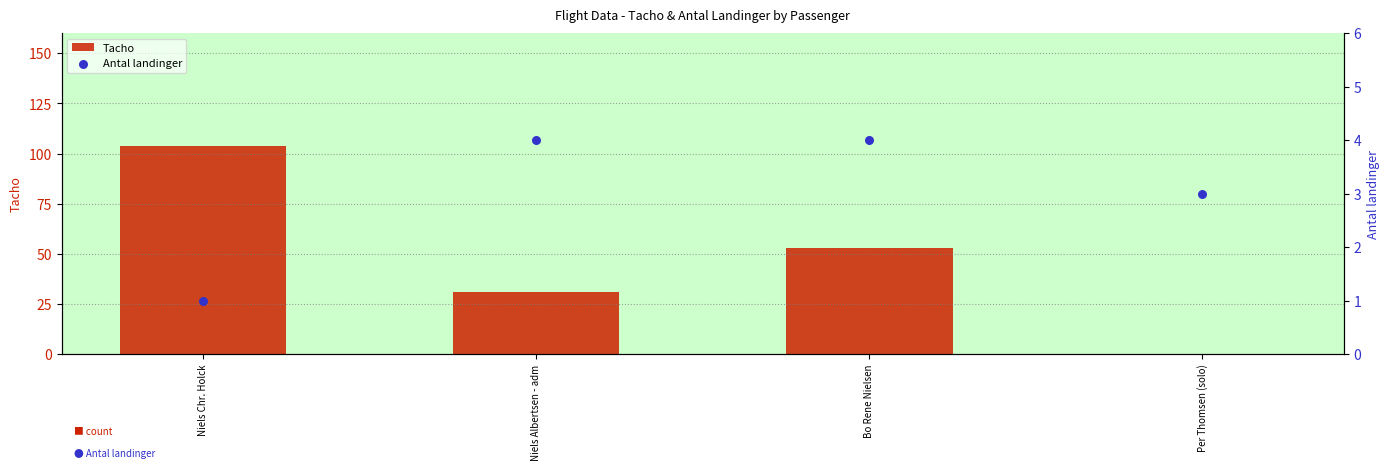

Which series has the largest total across all categories?

Tacho